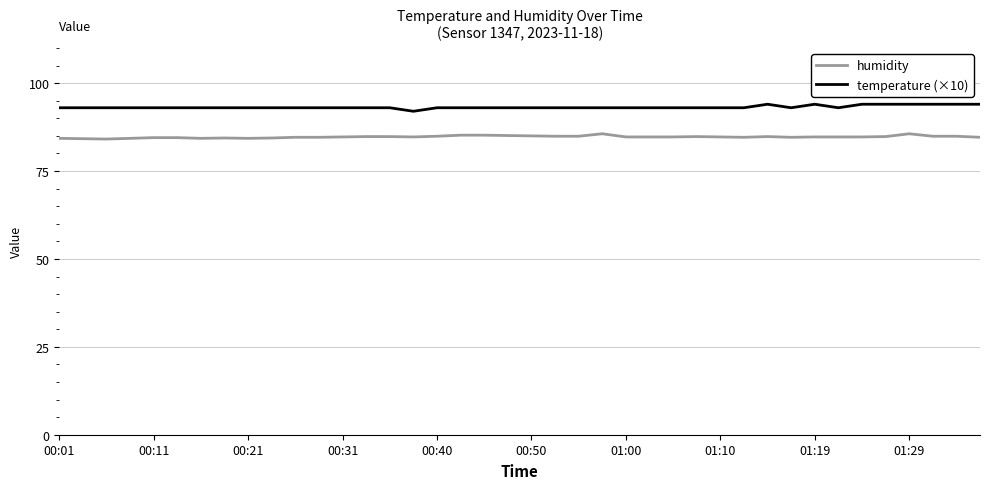

True or false: humidity and temperature (×10) intersect in this chart.

False